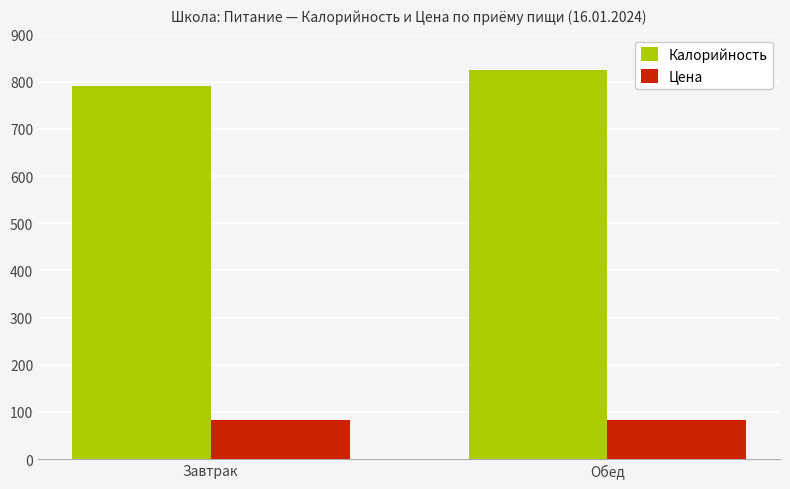

Is it true that Цена equals 82.0 at Обед?

True